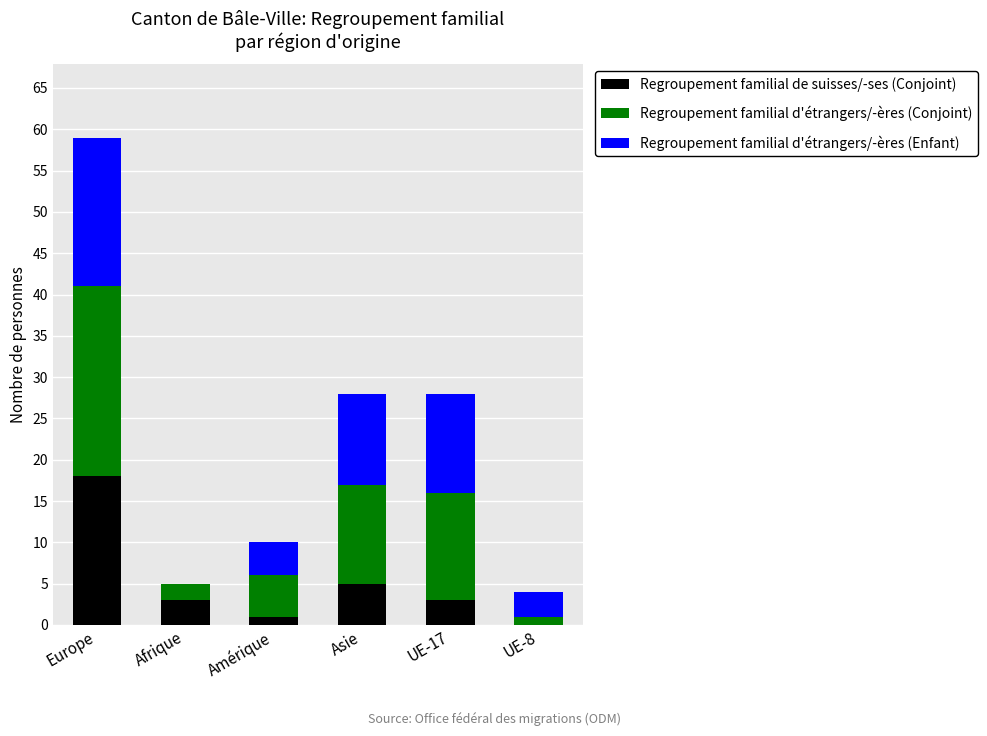

What are all the series names shown in the legend?

Regroupement familial de suisses/-ses (Conjoint), Regroupement familial d'étrangers/-ères (Conjoint), Regroupement familial d'étrangers/-ères (Enfant)